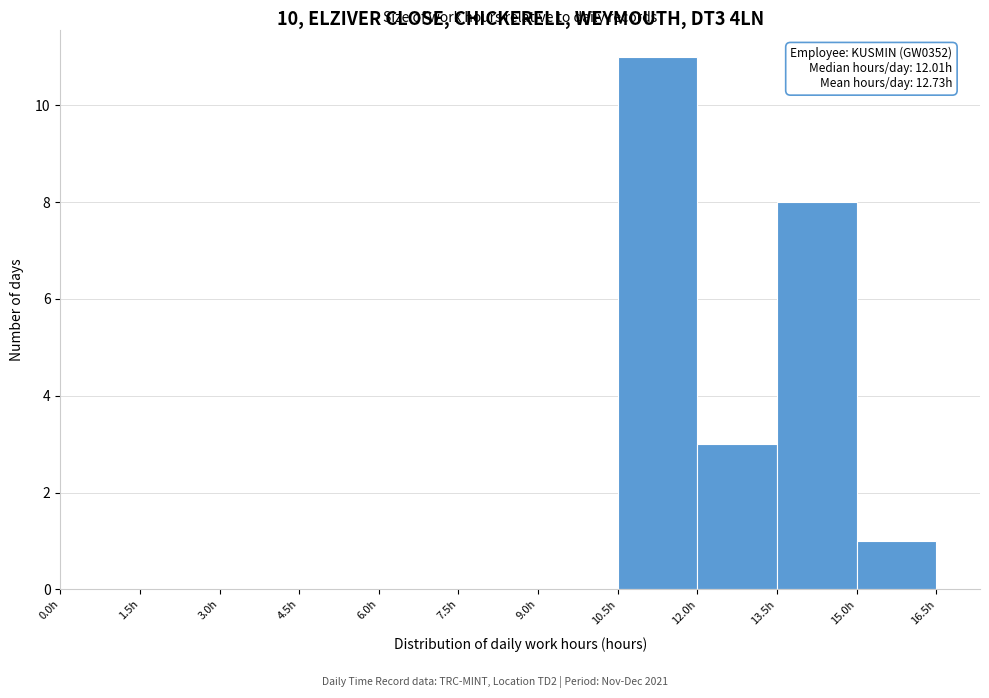

Which range on the x-axis has the tallest bar?

10.5 to 12.0